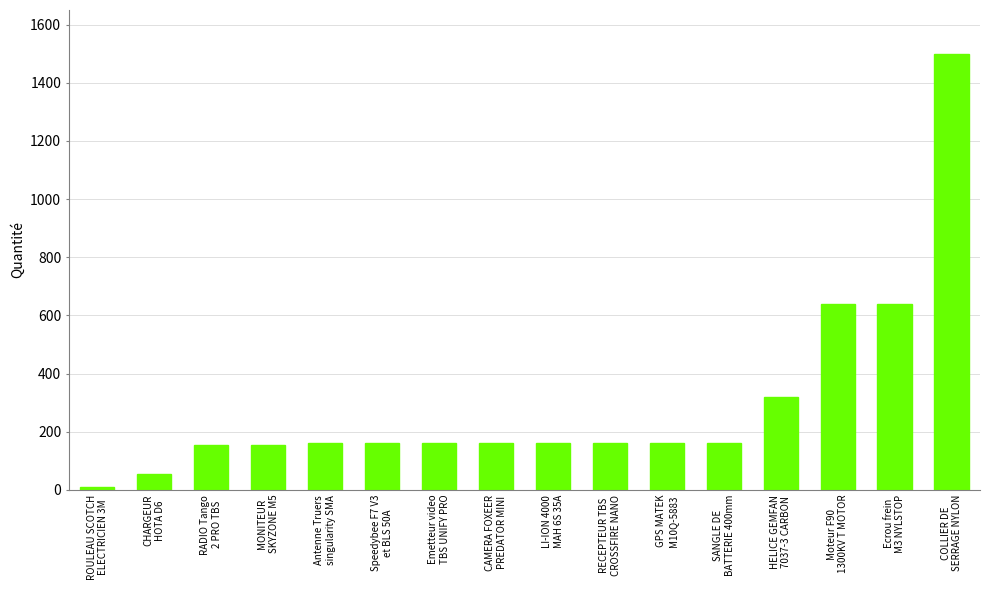

Does the chart contain stacked bars?

No